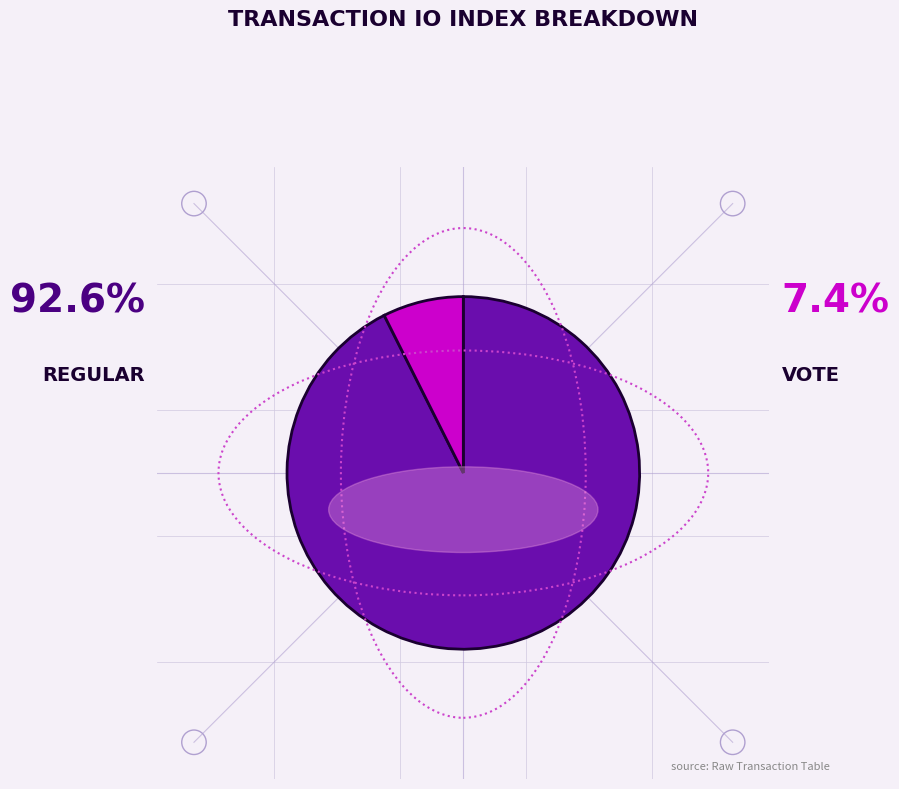

To the nearest percent, what is the average slice percentage?

50%